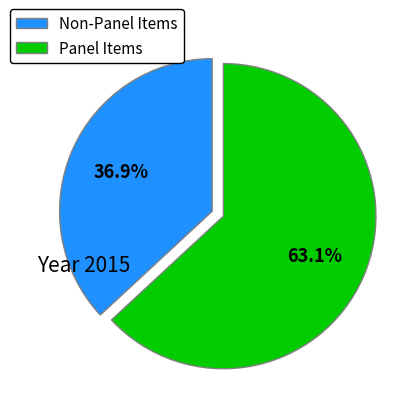

How many slices are in this pie chart?

2